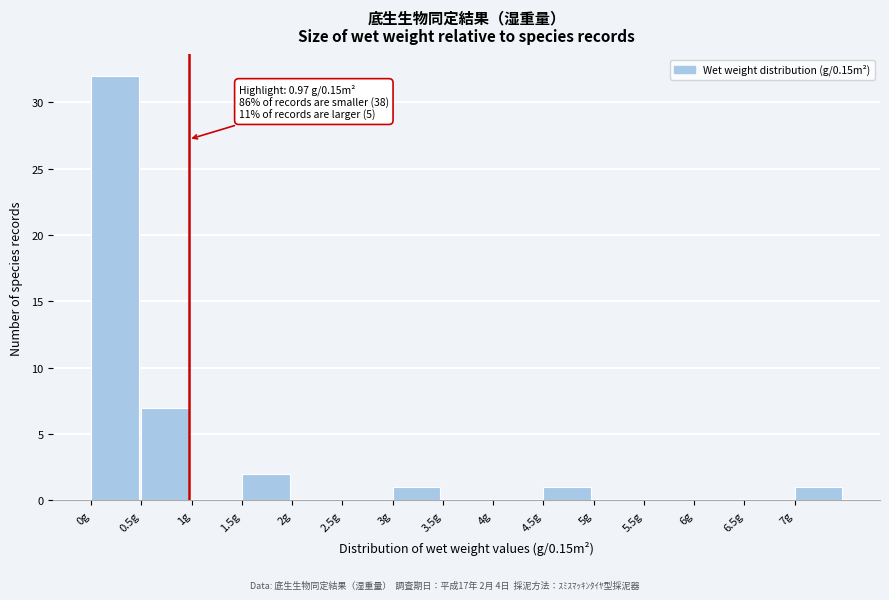

Which range on the x-axis has the tallest bar?

0.0 to 0.5